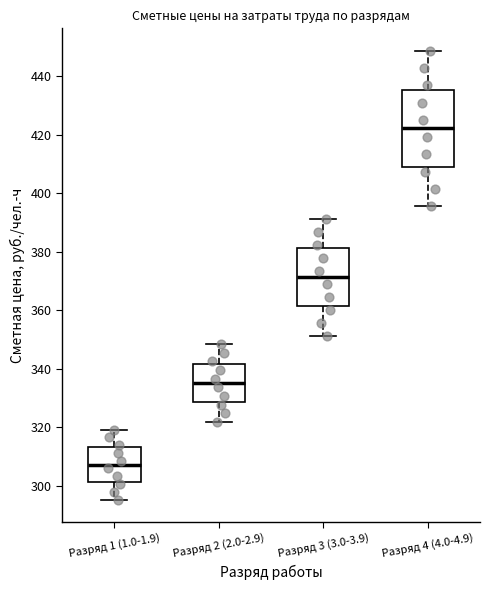

Which box is the tallest, from its lower edge to its upper edge?

Разряд 4 (4.0-4.9)